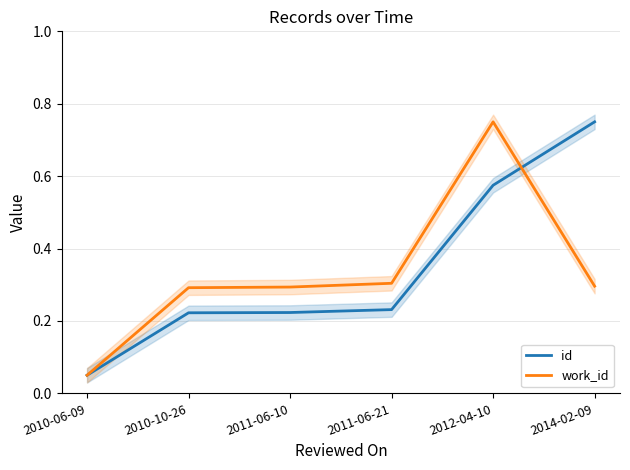

Rank the series by their maximum value, from highest to lowest.

id, work_id